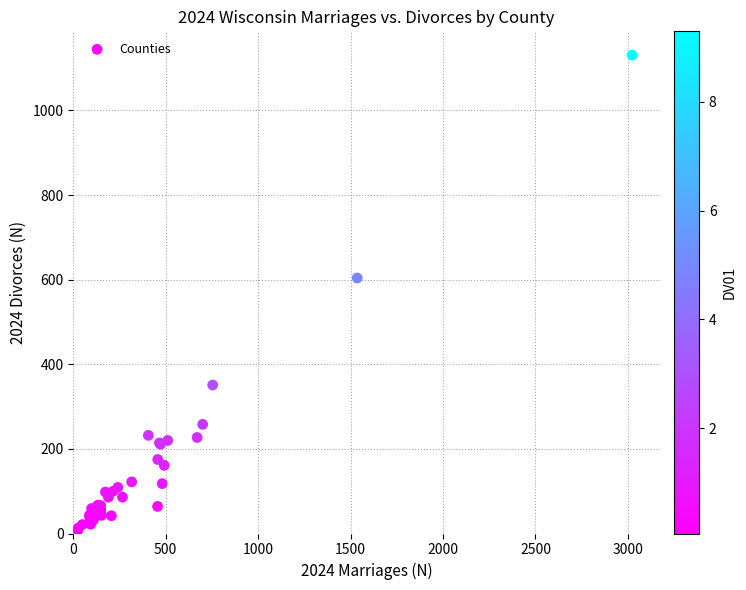

What Y value in the scatter plot is closest to 569?

604